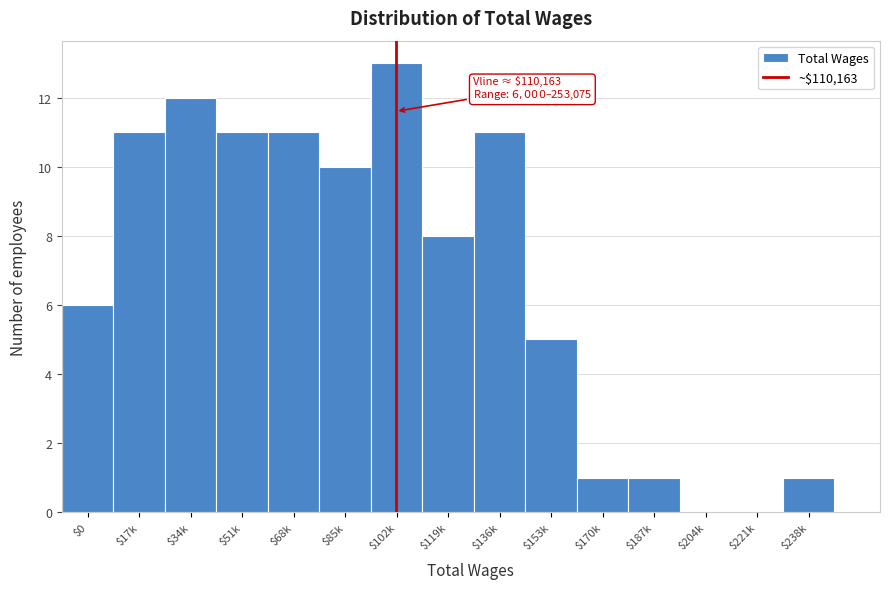

The chart shows a value of 7 at $136k. True or false?

False